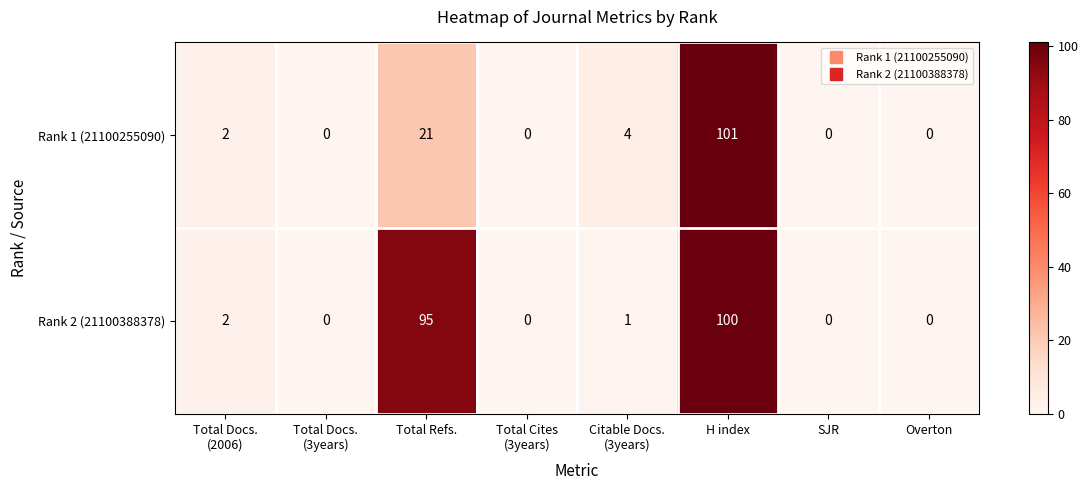

List the series in order of their overall mean, highest first.

Rank 2 (21100388378), Rank 1 (21100255090)